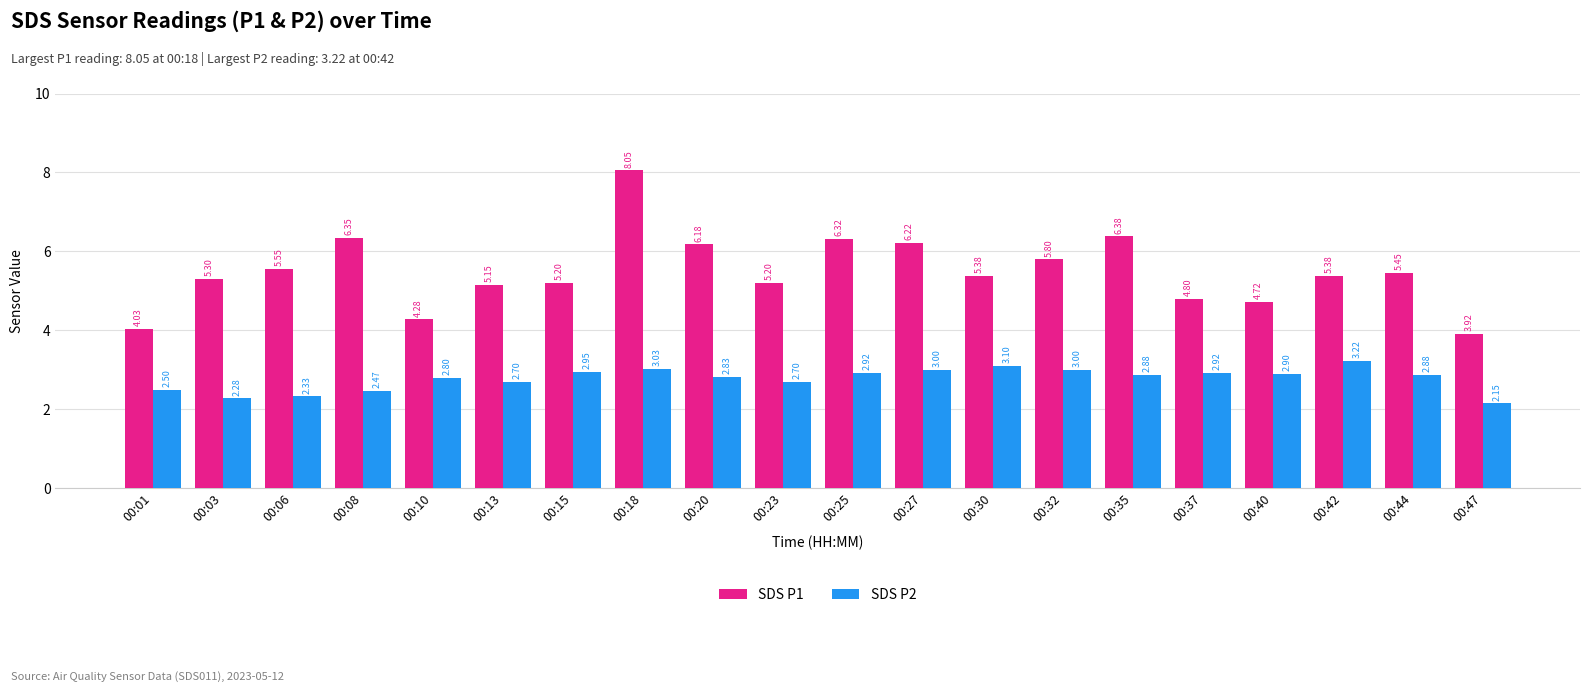

The value of SDS P1 at 00:25 is 6.3. True or false?

True